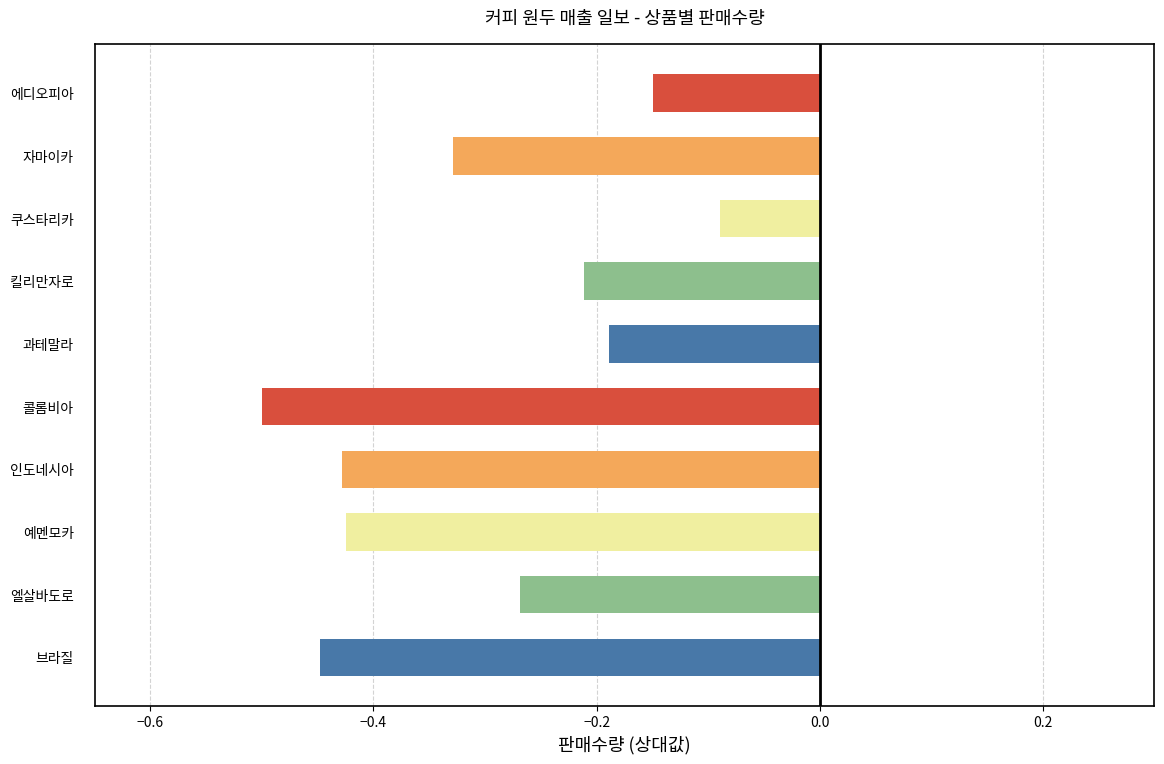

What is the minimum value shown in the chart?

-0.5